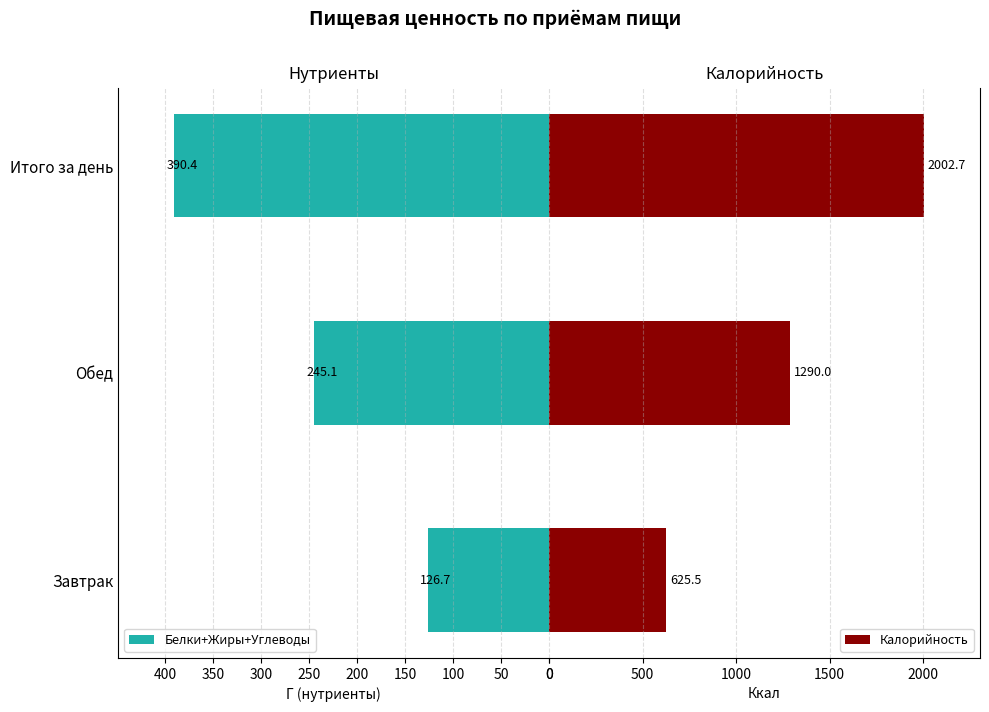

What is the difference between the maximum and minimum values in the Калорийность series?

1377.2